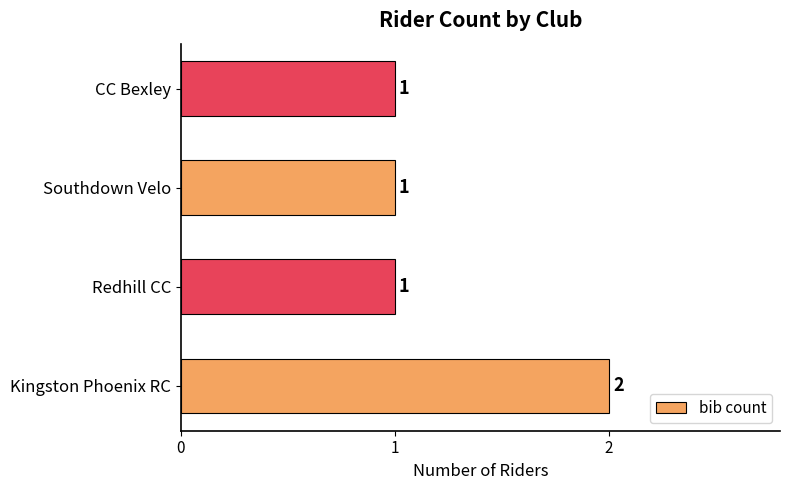

How many bars are there in total?

4